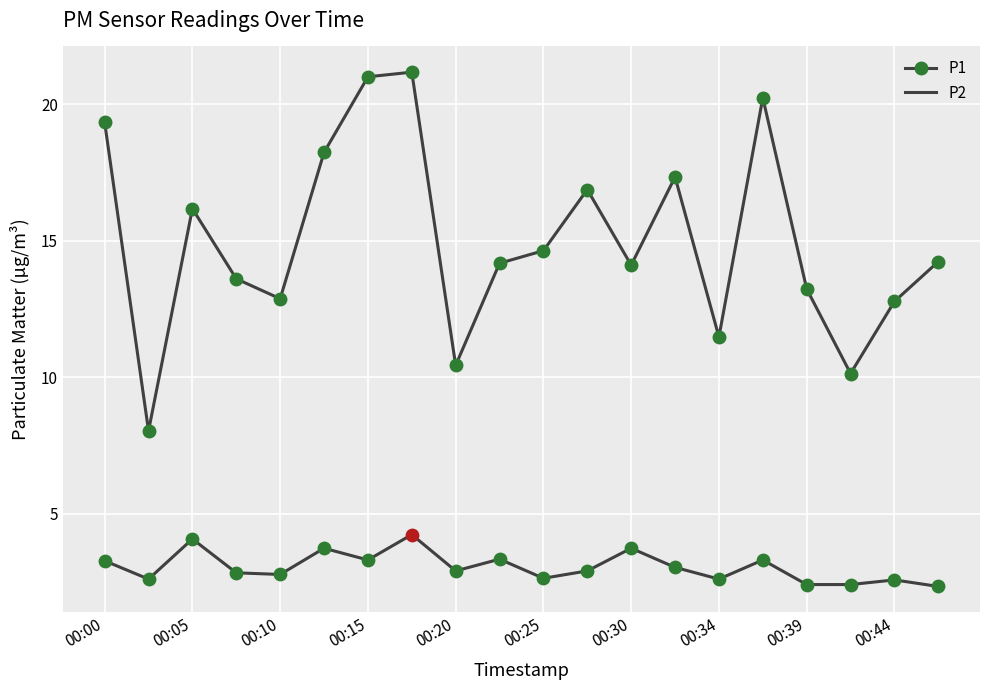

True or false: P2 and P1 intersect in this chart.

False